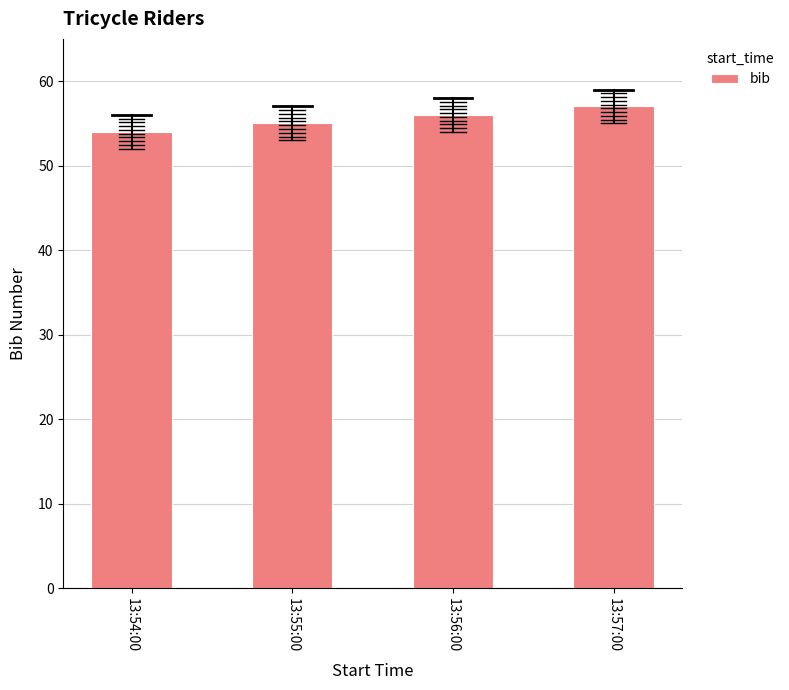

True or false: the data shows 83 at 13:56:00.

False